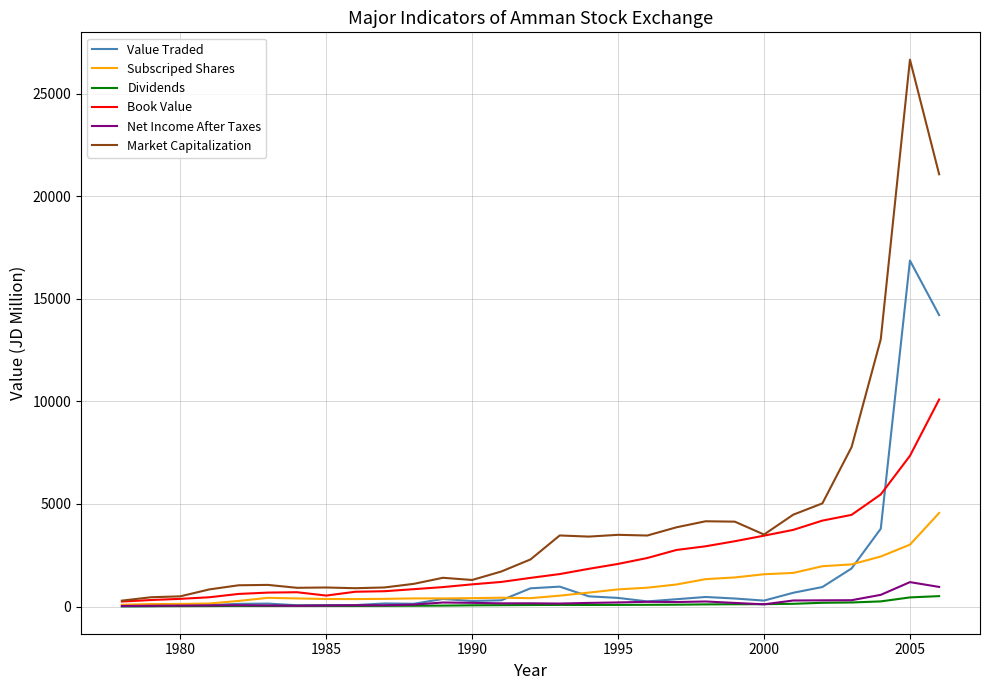

At how many categories does at least one series exceed 24234?

1